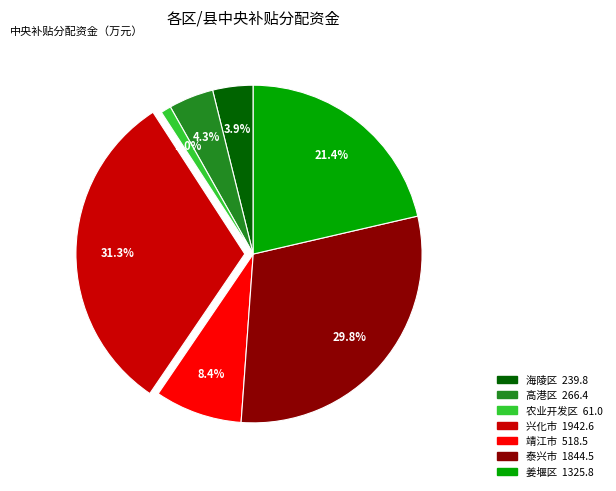

How many slices are in this pie chart?

7